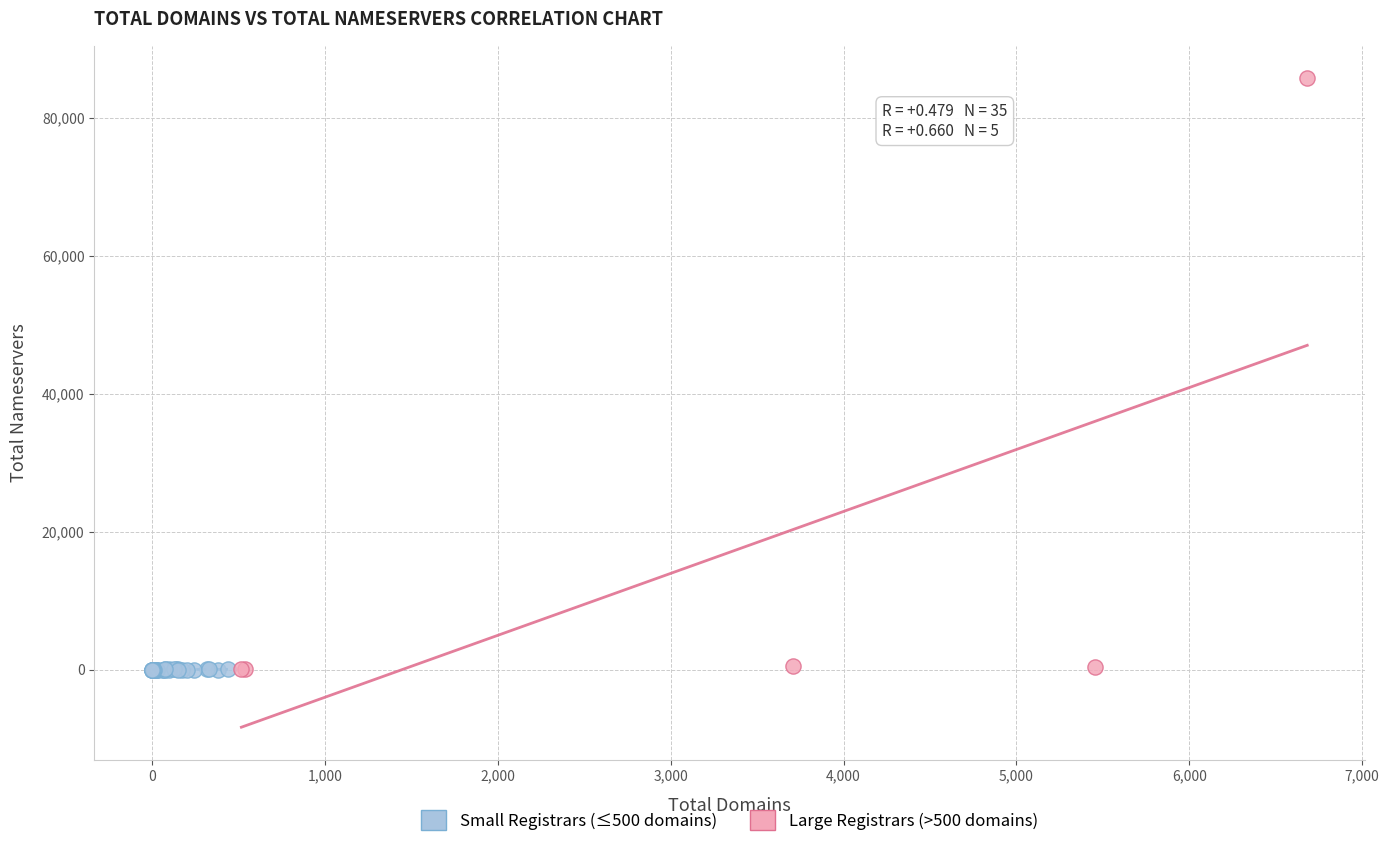

What are all the series names shown in the legend?

Small Registrars (≤500 domains), Large Registrars (>500 domains)